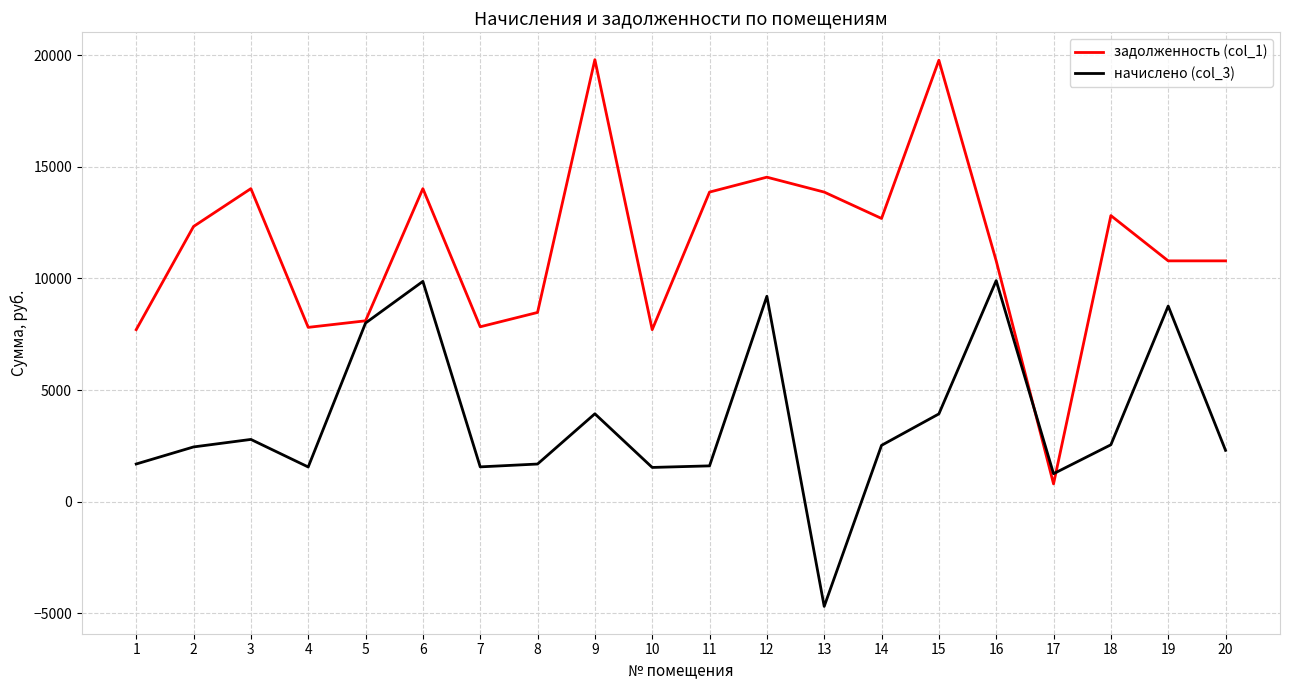

What is the minimum value shown in the chart?

-4693.8